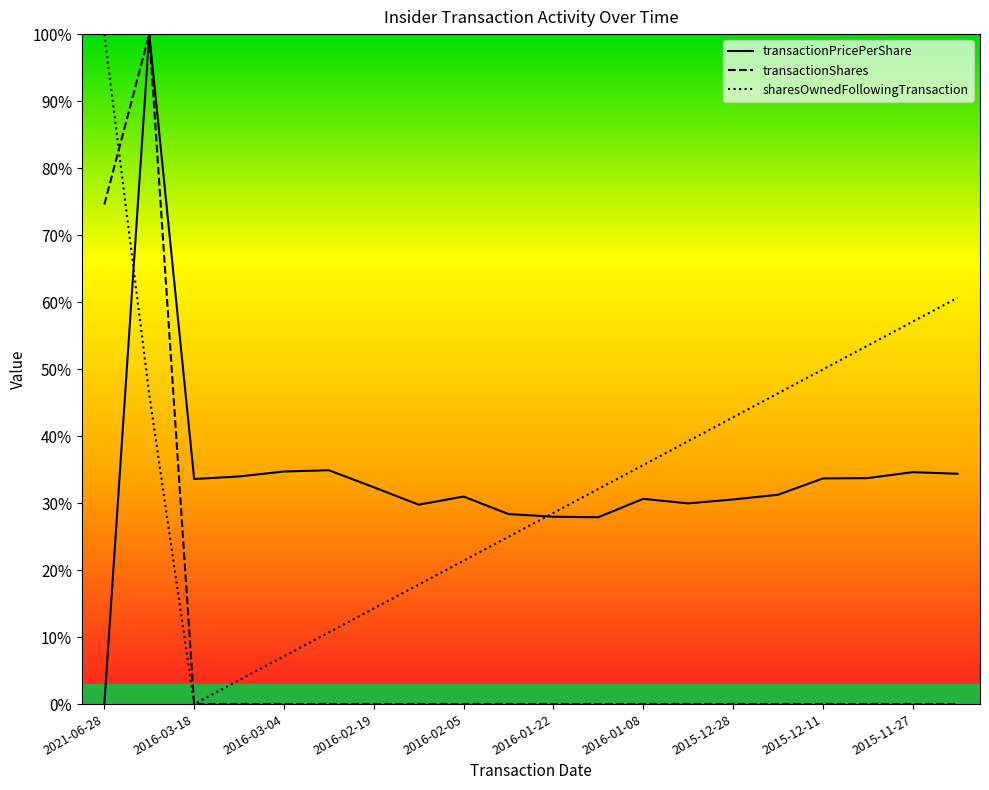

True or false: transactionPricePerShare and transactionShares intersect in this chart.

False